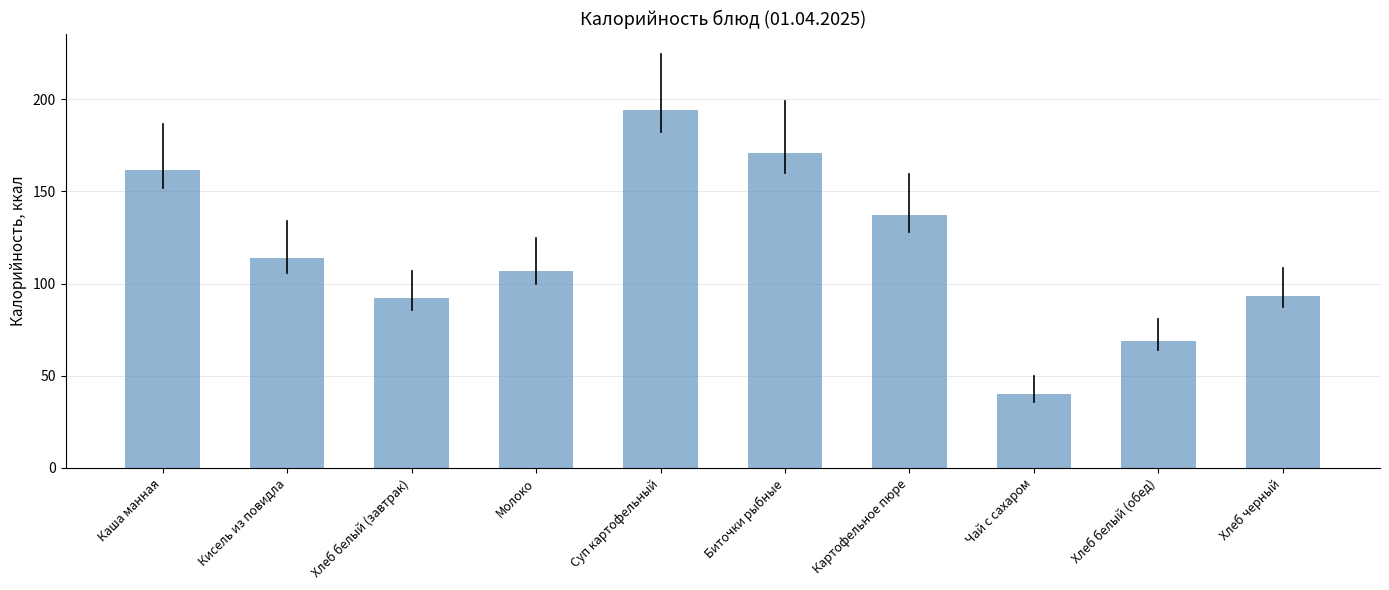

Which has a higher value, Хлеб белый (обед) or Биточки рыбные?

Биточки рыбные